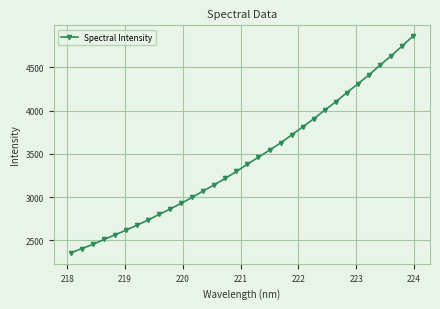

What is the average value?

3433.0